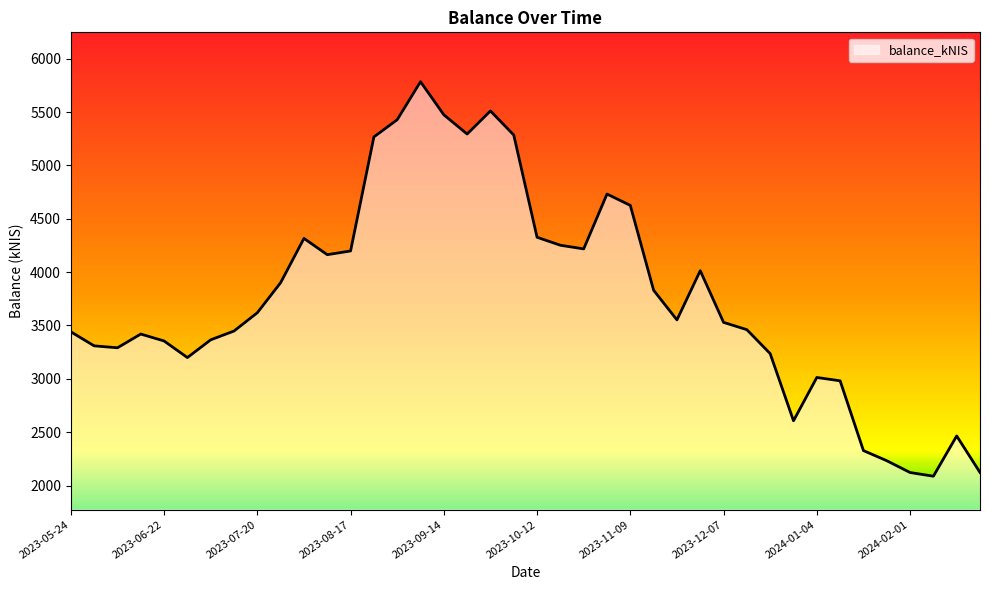

What is the maximum value shown in the chart?

5783.9